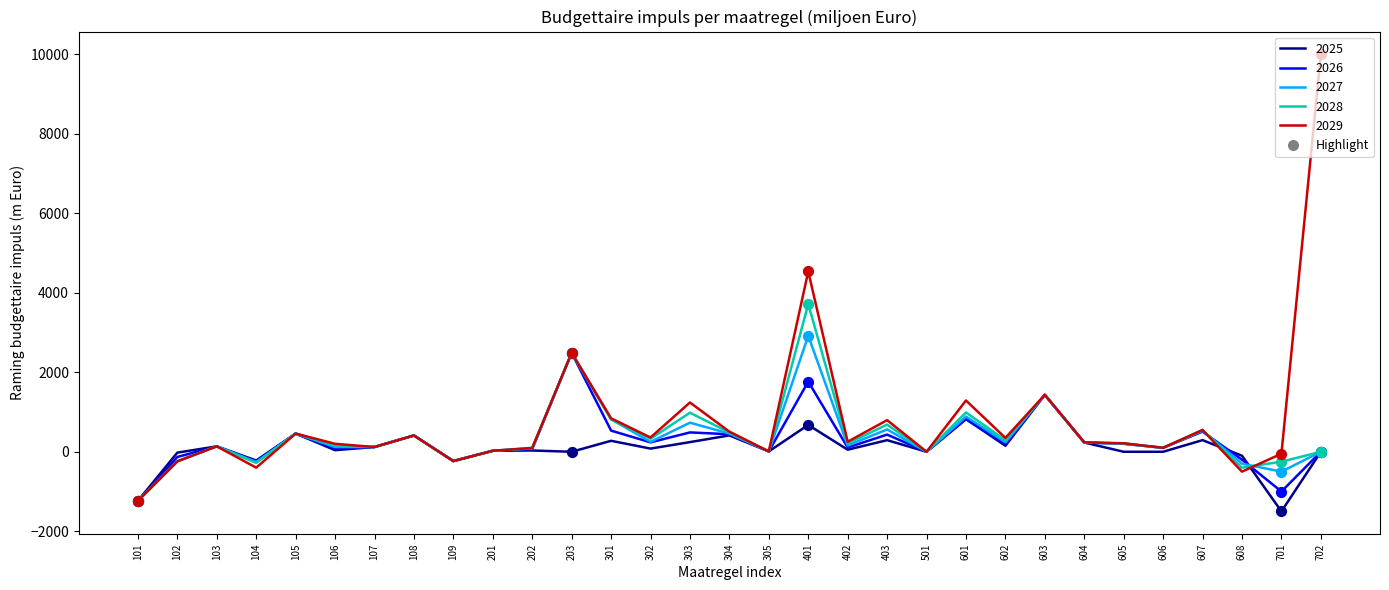

Which series has the widest spread of values?

2029